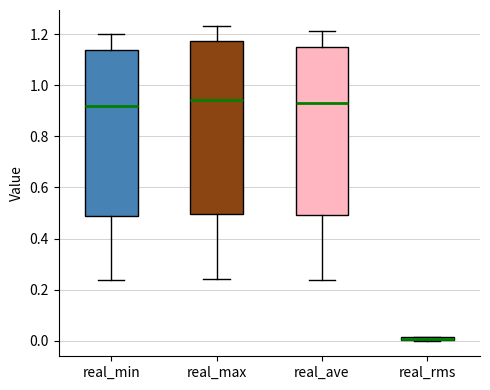

Where is the upper edge of the box for real_max on the y-axis? The values are not printed on the chart, so give them approximately, as read against the axis.

1.18